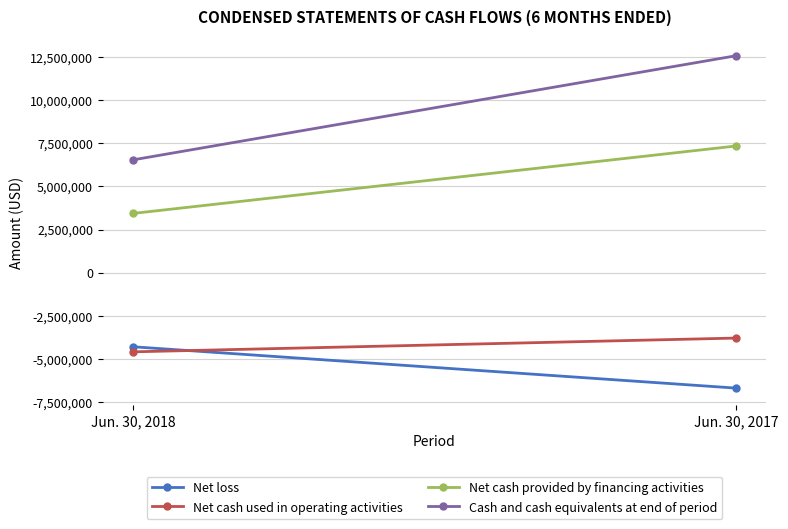

The value of Cash and cash equivalents at end of period at Jun. 30, 2018 is 2134241. True or false?

False